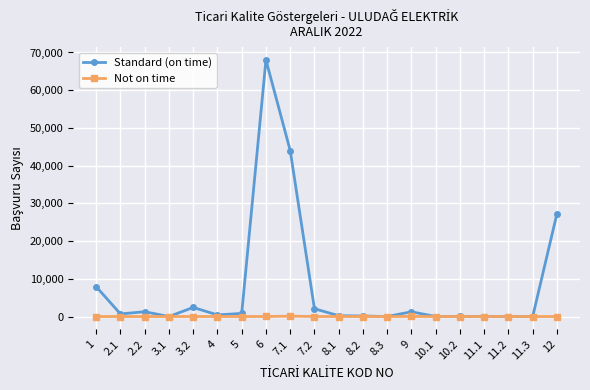

What is the difference between the second highest and second lowest values in the Standard (on time) series?

44006